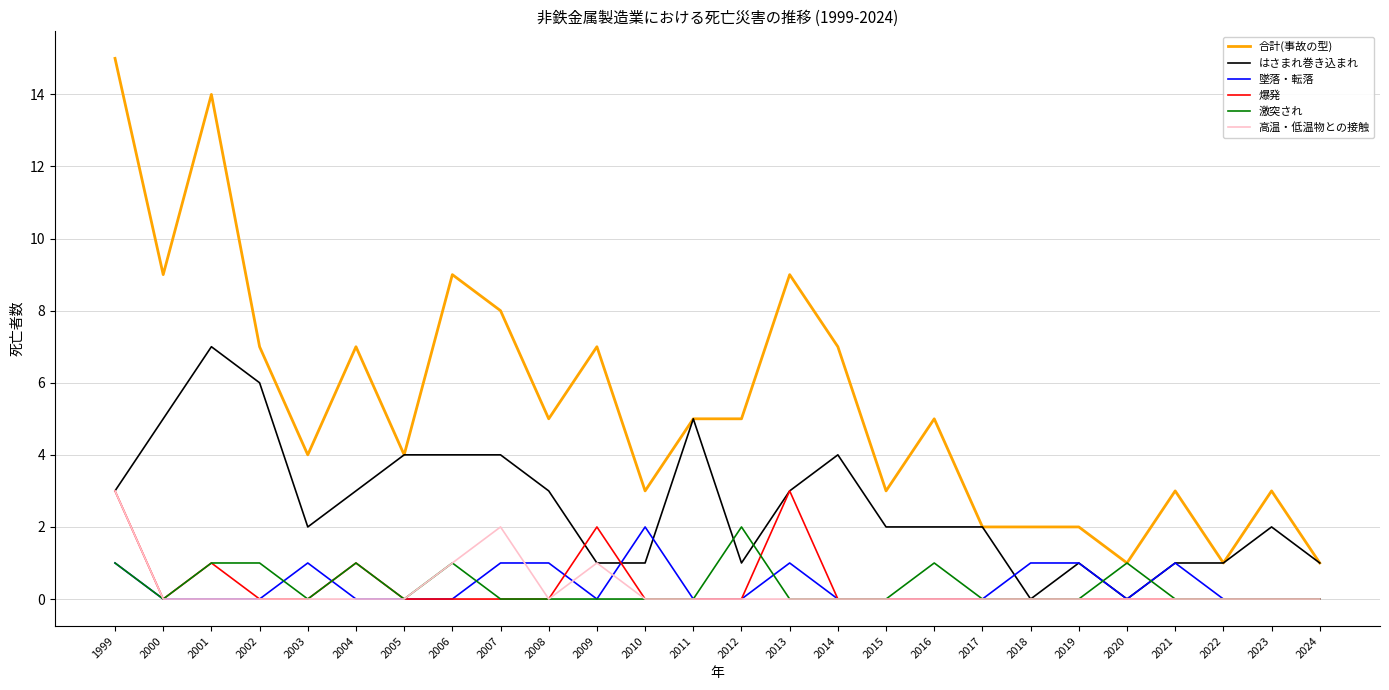

Reading right to left, extract all data points from this chart.

合計(事故の型): 1	3	1	3	1	2	2	2	5	3	7	9	5	5	3	7	5	8	9	4	7	4	7	14	9	15
はさまれ巻き込まれ: 1	2	1	1	0	1	0	2	2	2	4	3	1	5	1	1	3	4	4	4	3	2	6	7	5	3
墜落・転落: 0	0	0	1	0	1	1	0	0	0	0	1	0	0	2	0	1	1	0	0	0	1	0	0	0	1
爆発: 0	0	0	0	0	0	0	0	0	0	0	3	0	0	0	2	0	0	0	0	1	0	0	1	0	3
激突され: 0	0	0	0	1	0	0	0	1	0	0	0	2	0	0	0	0	0	1	0	1	0	1	1	0	1
高温・低温物との接触: 0	0	0	0	0	0	0	0	0	0	0	0	0	0	0	1	0	2	1	0	0	0	0	0	0	3